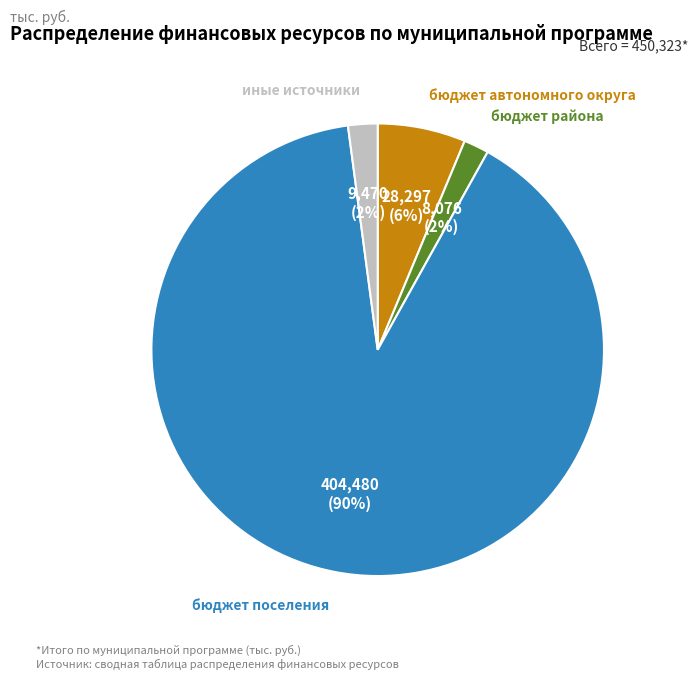

How many slices are in this pie chart?

4